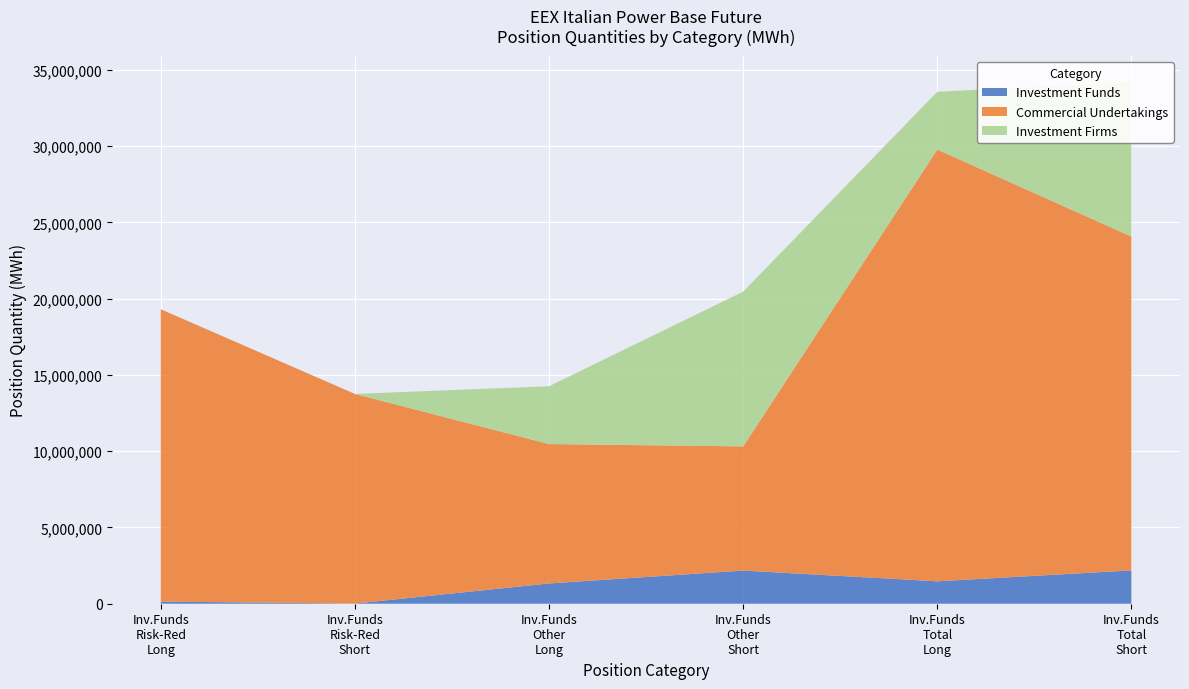

Reading left to right, list all the values displayed in this chart.

Investment Funds: 140358	11640	1329366	2172355	1469724	2183995
Commercial Undertakings: 19162505	13740670	9137458	8140323	28299963	21880993
Investment Firms: 0	0	3789621	10144854	3789621	10144854